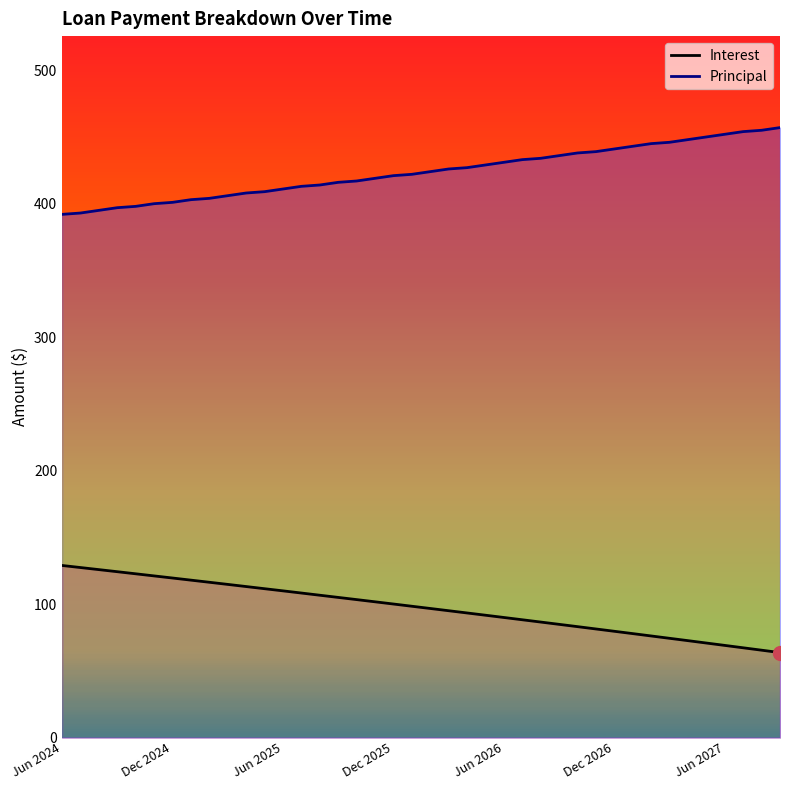

What is the total value across all series at 39?

520.7